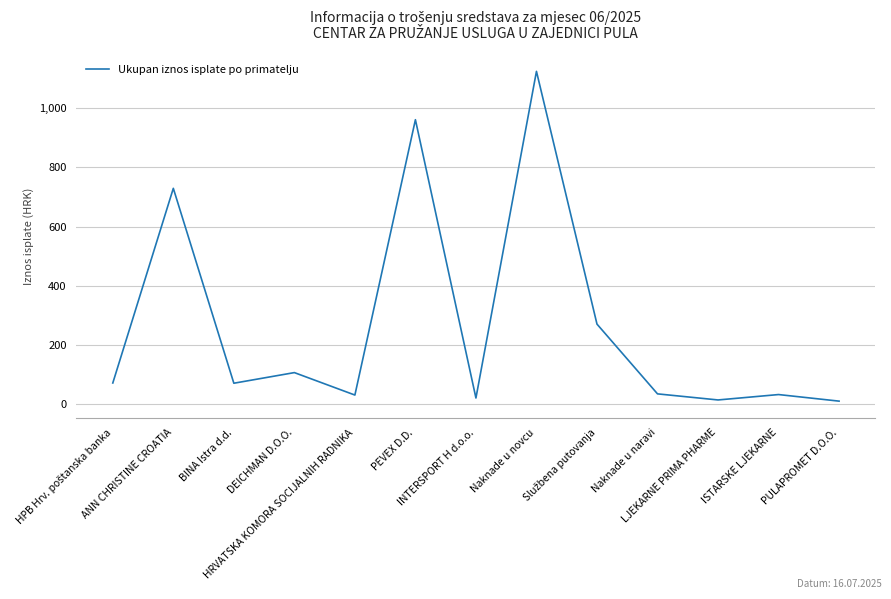

What is the greatest value displayed?

1125.0